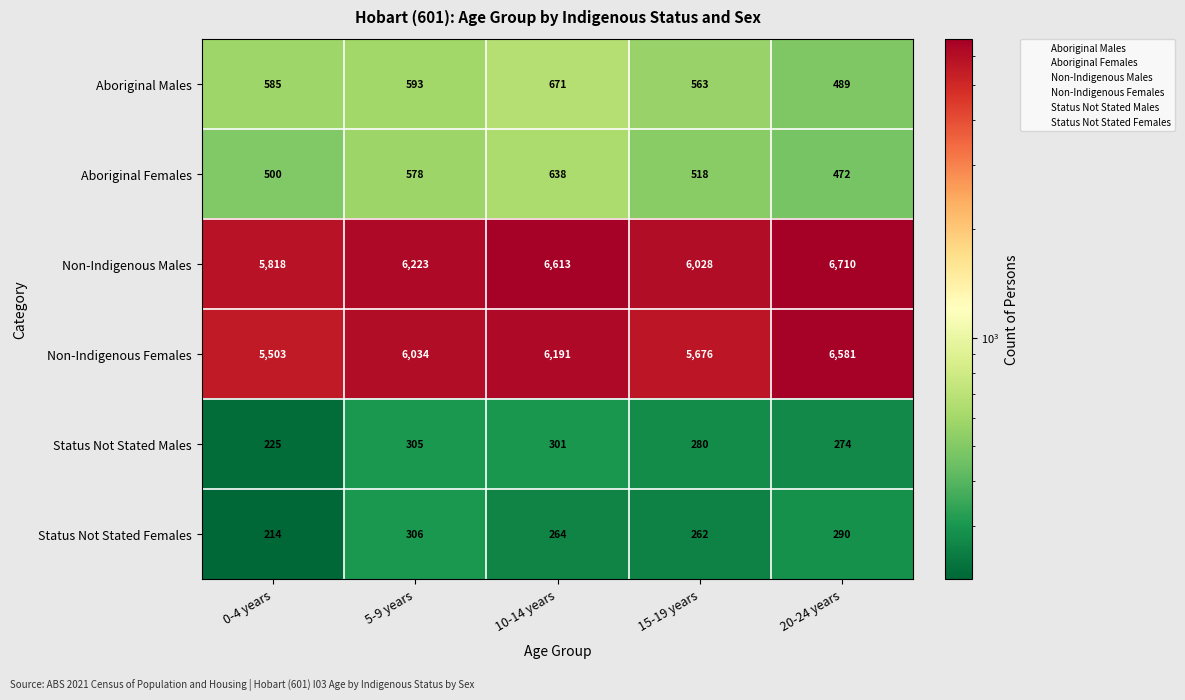

Reading left to right, list all the values displayed in this chart.

Aboriginal Males: 585	593	671	563	489
Aboriginal Females: 500	578	638	518	472
Non-Indigenous Males: 5818	6223	6613	6028	6710
Non-Indigenous Females: 5503	6034	6191	5676	6581
Status Not Stated Males: 225	305	301	280	274
Status Not Stated Females: 214	306	264	262	290